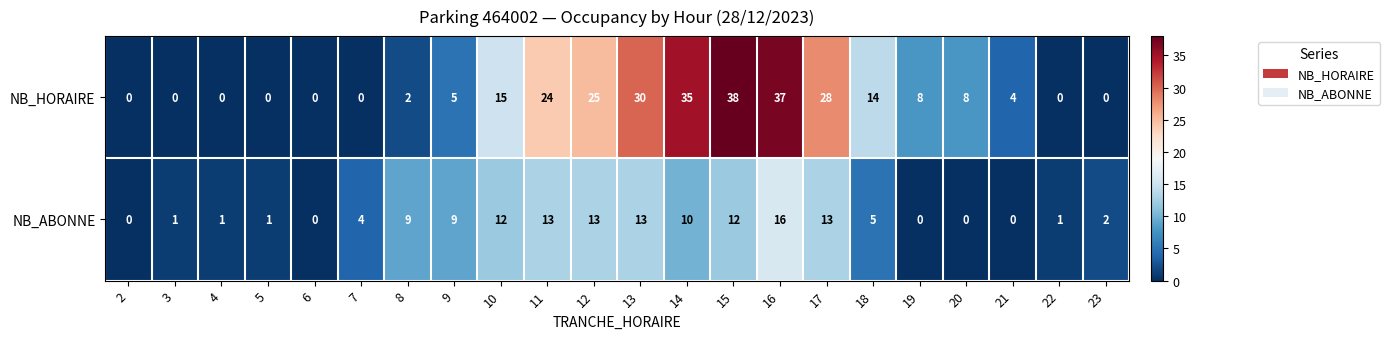

The value of NB_HORAIRE at 13 is 21. True or false?

False